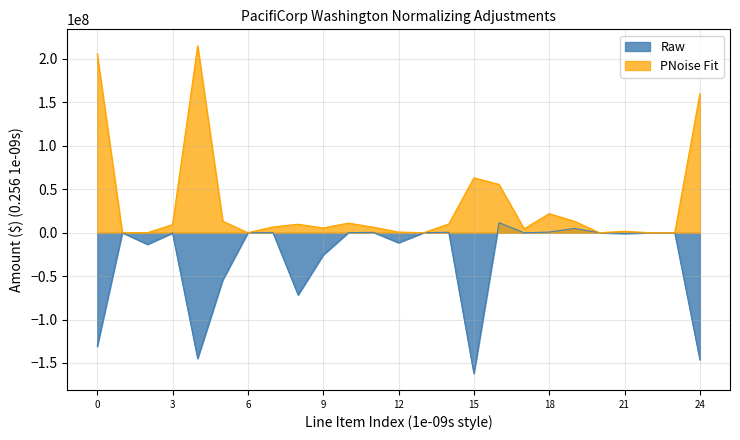

How many values in Raw are above zero?

7